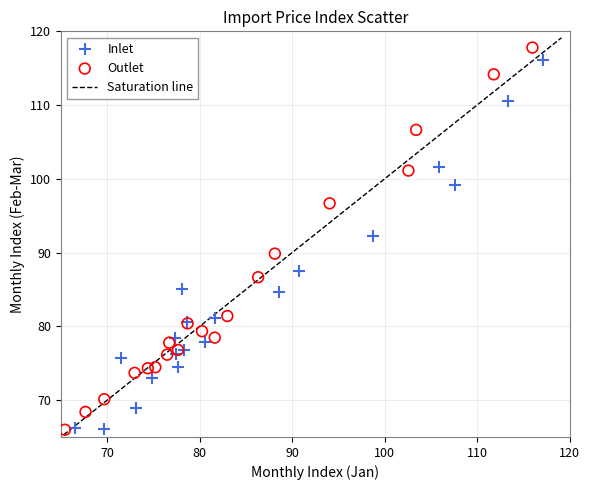

Which series reaches the maximum Y coordinate?

Outlet